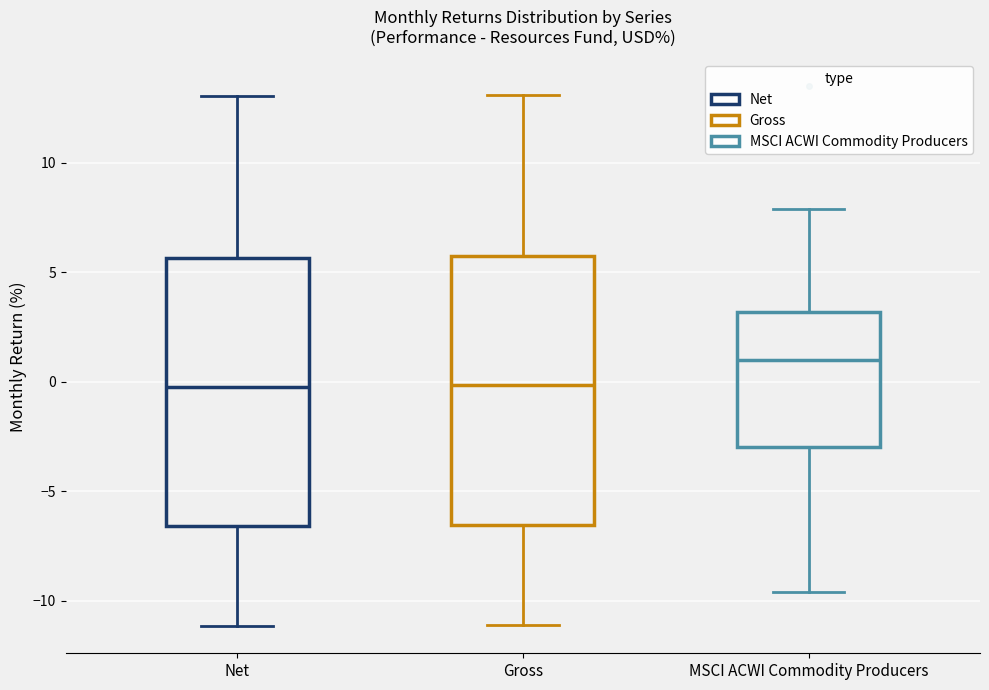

Reading left to right, read every box against the y-axis: the position of its median line, the range the box covers, and the ends of its whiskers. The values are not printed on the chart, so give them approximately, as read against the axis.

Net: median 0.0, box -6.5 to 5.5, whiskers -11.0 to 13.0
Gross: median 0.0, box -6.5 to 5.5, whiskers -11.0 to 13.0
MSCI ACWI Commodity Producers: median 1.0, box -3.0 to 3.0, whiskers -9.5 to 8.0